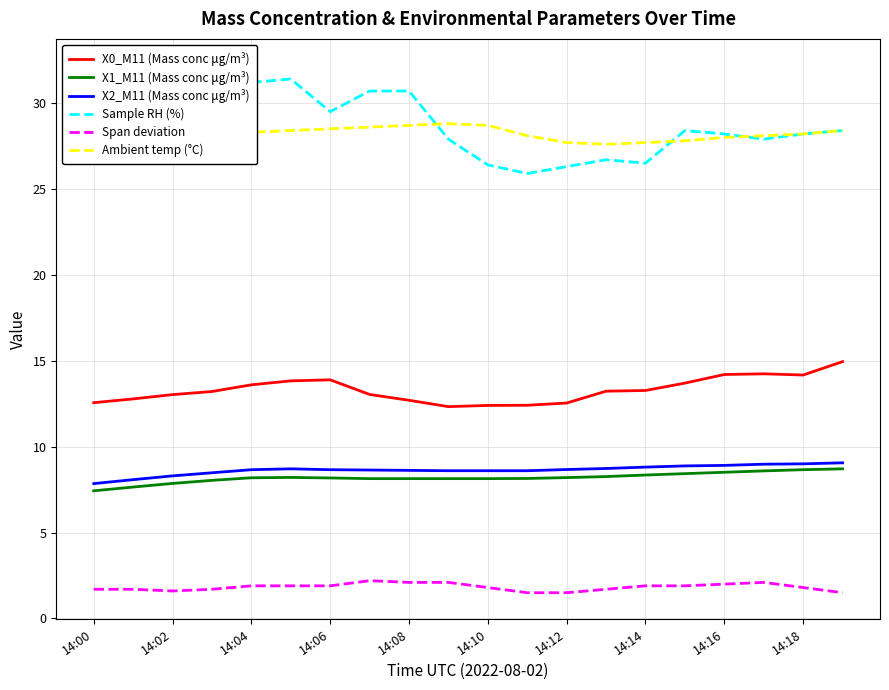

What is the label of the 9th point from the right?

11